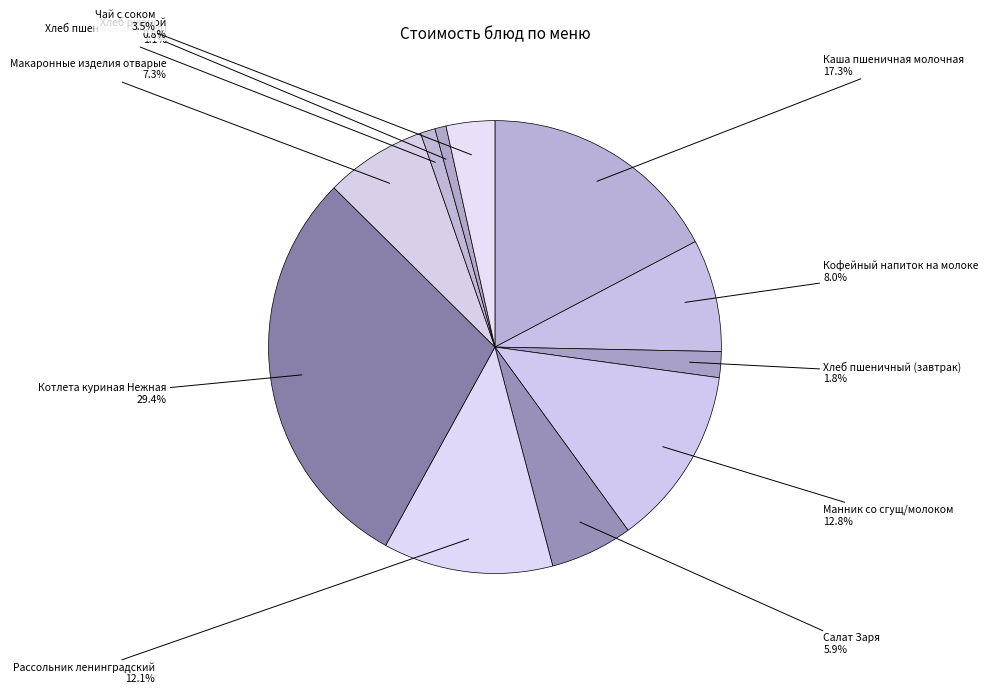

True or false: Хлеб пшеничный (завтрак) accounts for 15% of the total.

False